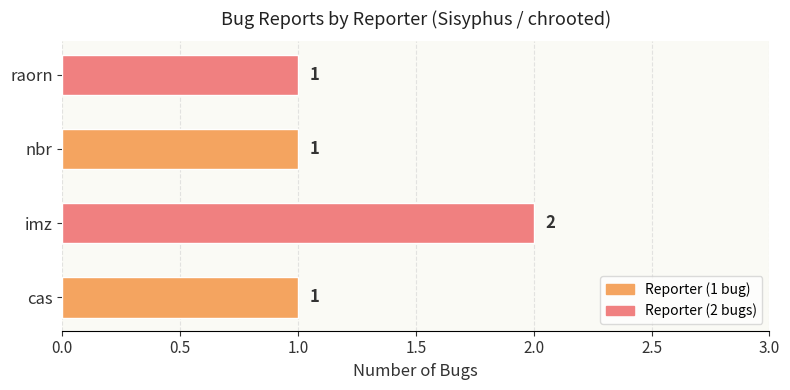

True or false: the data shows 2 at imz.

True